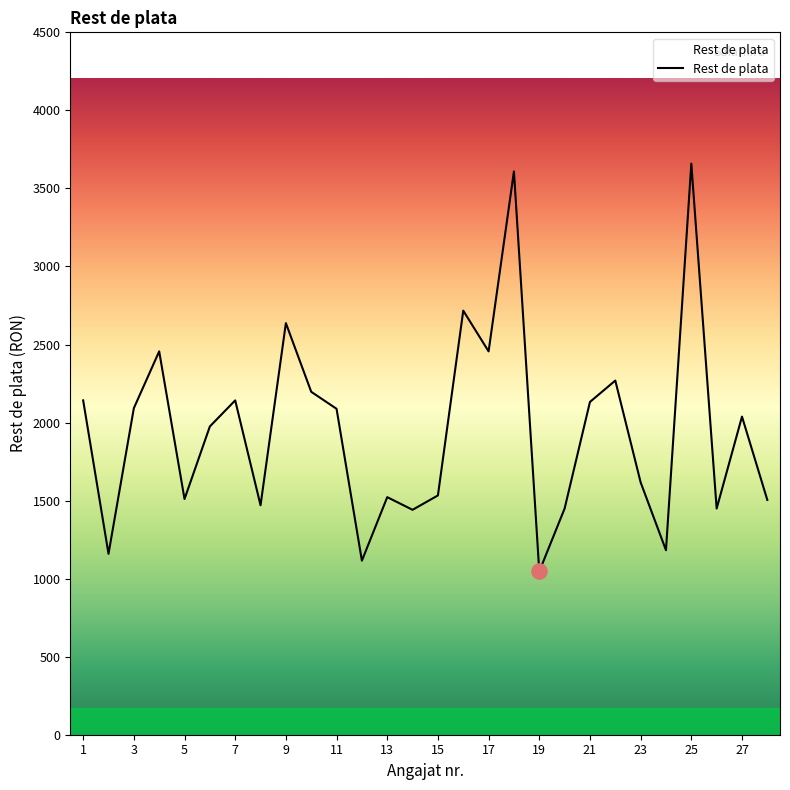

What is the minimum value shown in the chart?

1046